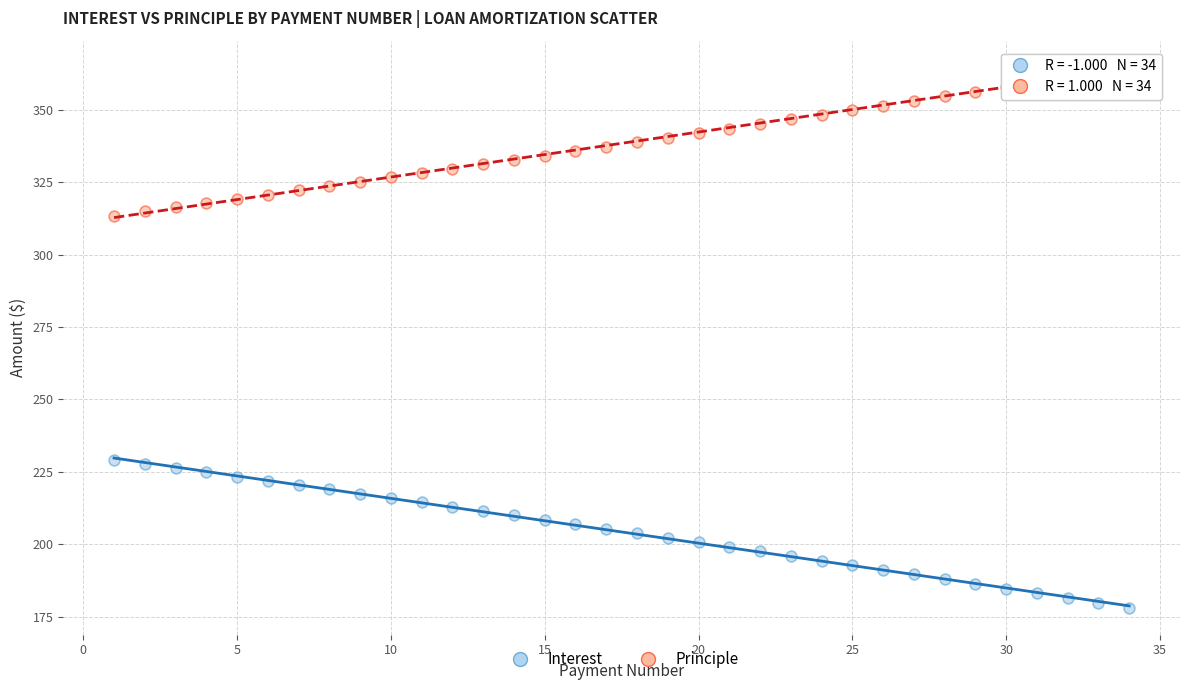

Which series contains the highest Y value?

Principle